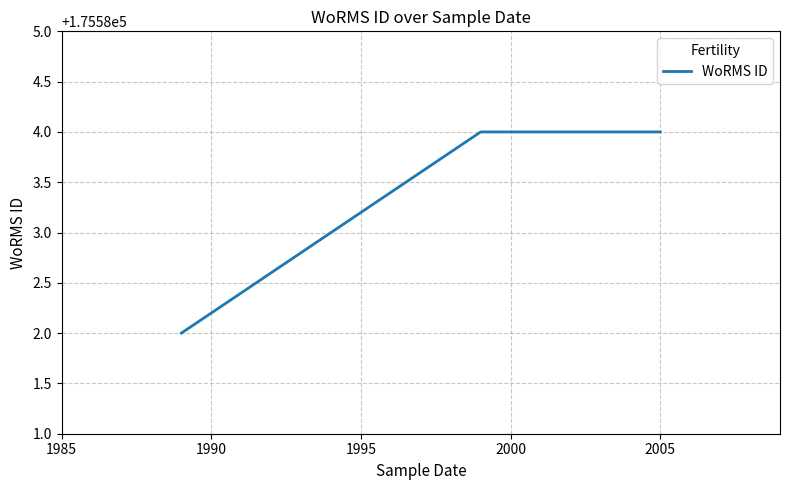

Is this an area chart (filled region under the line)?

No